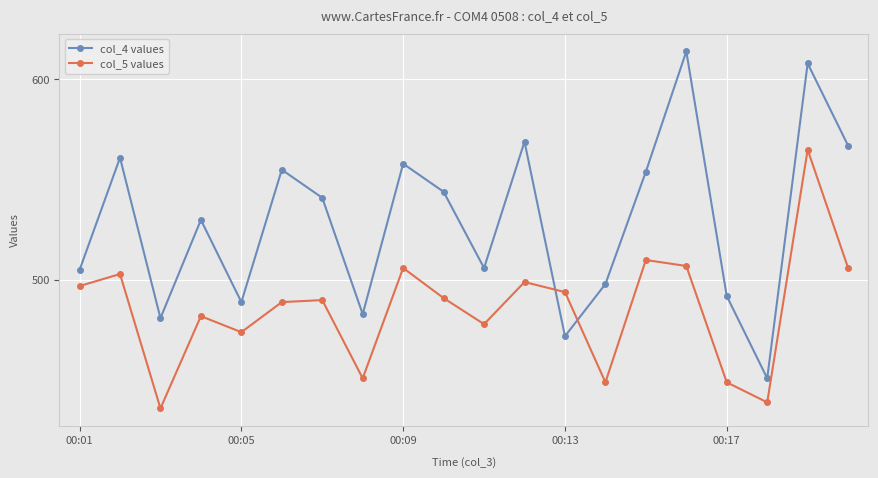

What is the value of the col_4 values point at the 2nd from the left?

561